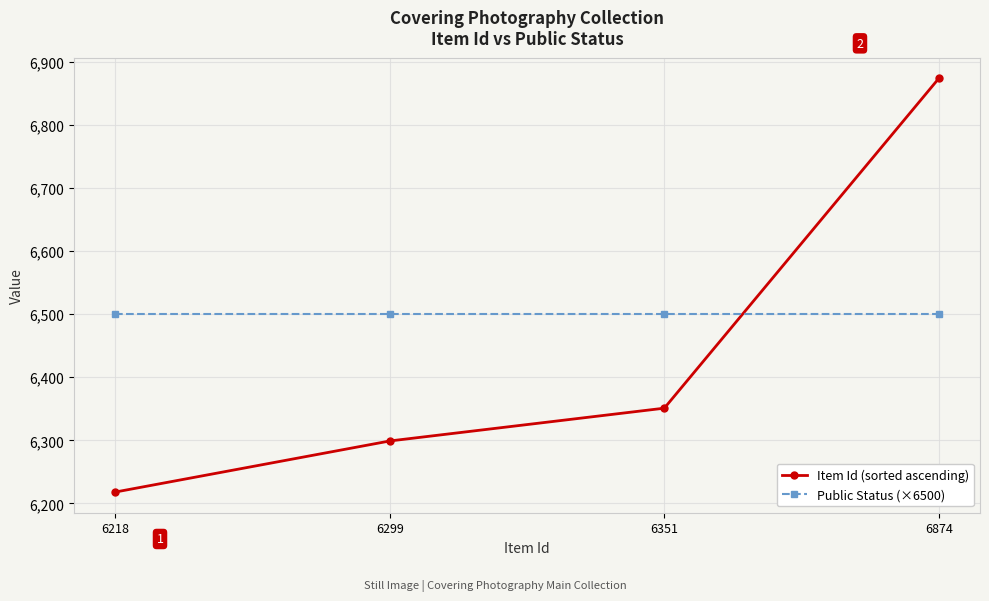

Where is Item Id (sorted ascending) nearest to the value 6546?

6351